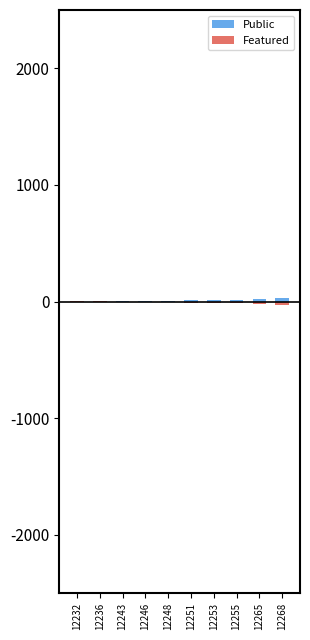

True or false: Public has a value of -4 at 12236.

True